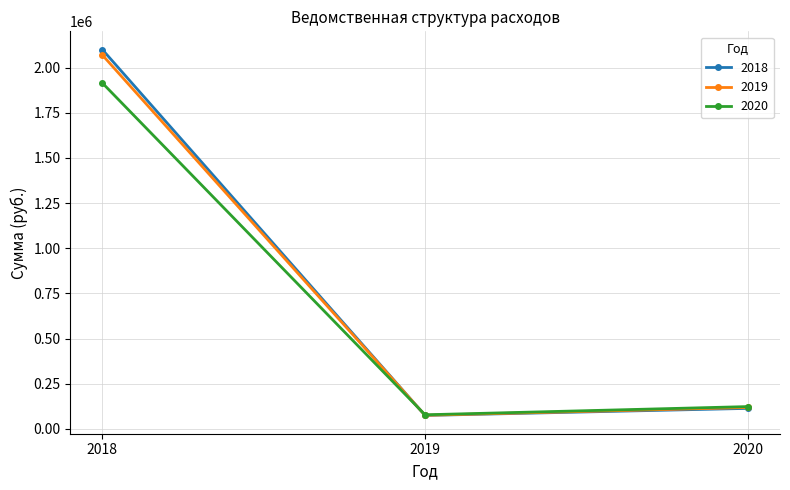

The value of 2020 at 2020 is 123200. True or false?

True